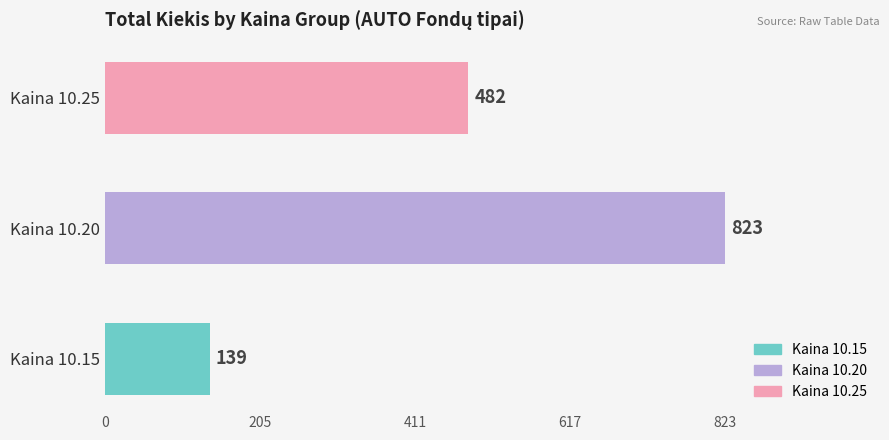

What is the sum of the values at Kaina 10.20 and Kaina 10.15?

962